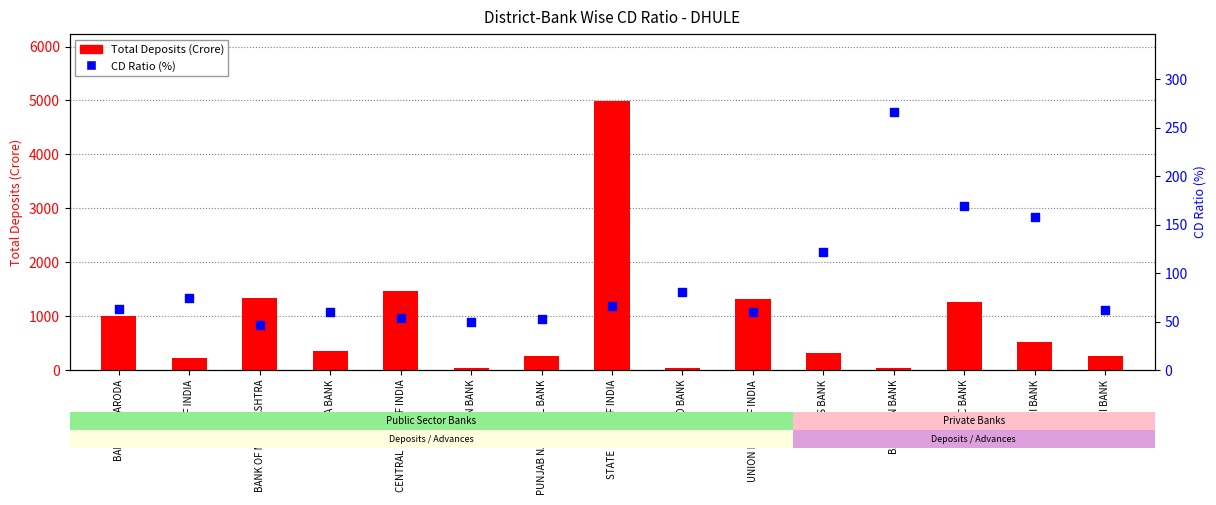

At which category is the sum across all series the highest?

STATE BANK OF INDIA